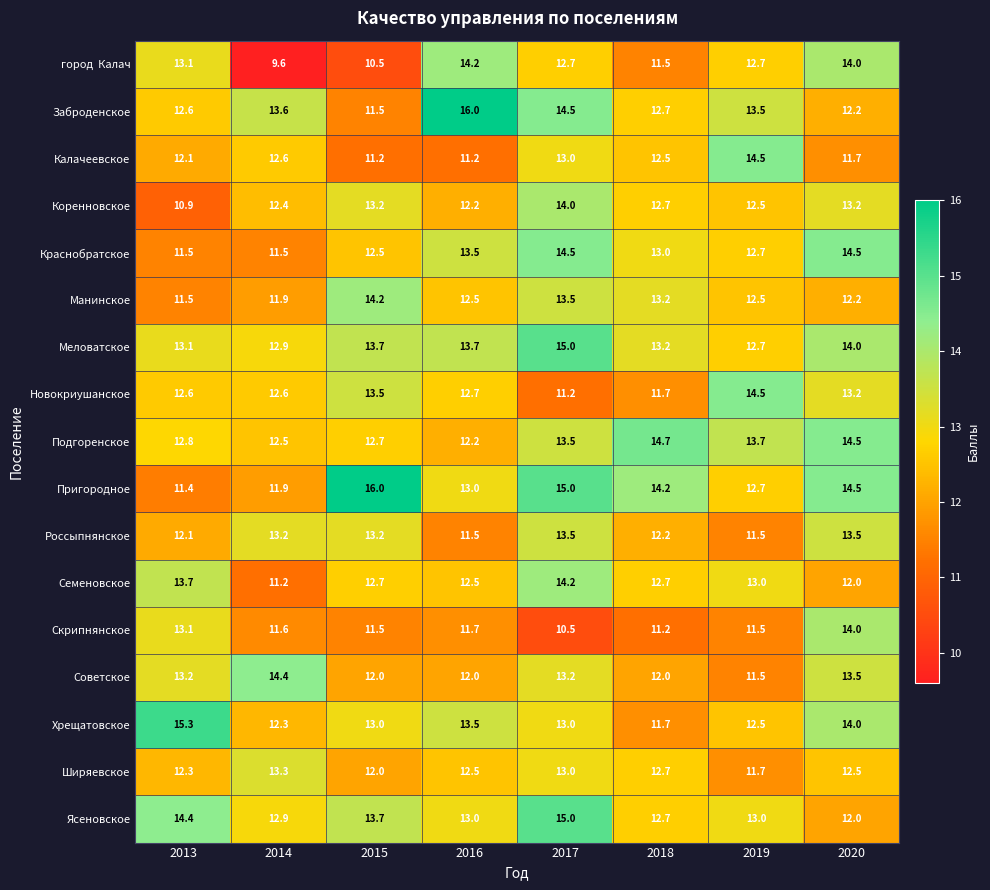

The Заброденское series shows 20.4 at 2015. True or false?

False